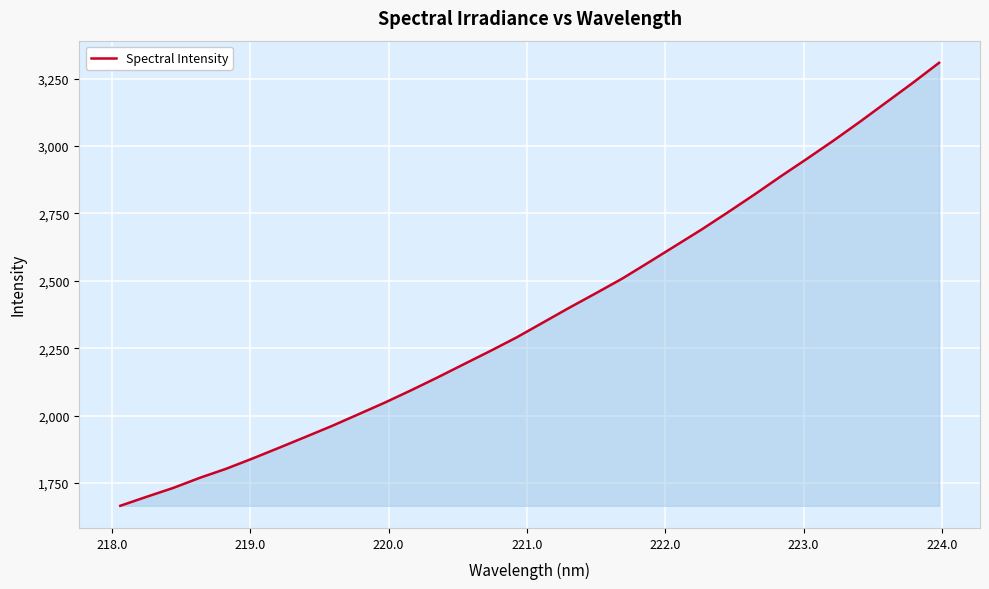

What is the difference between the maximum and minimum values?

1643.5